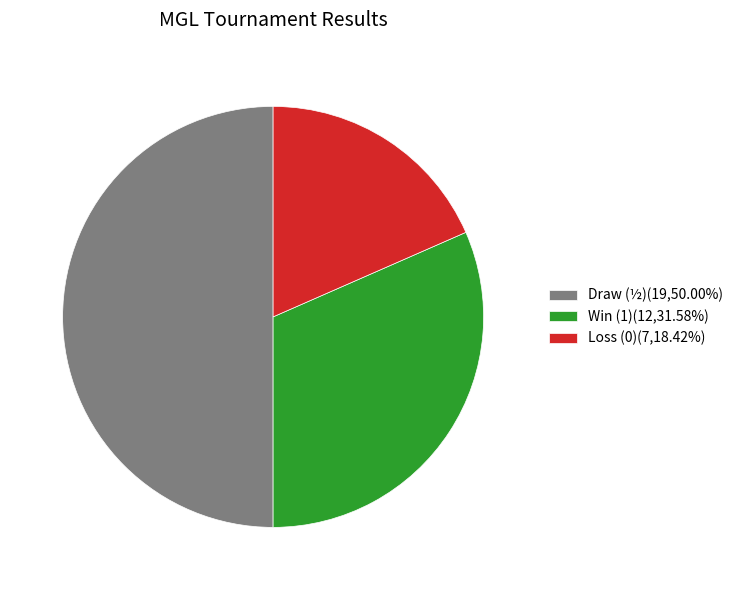

Approximately how many times larger is the value at Win (1)(12,31.58%) compared to Loss (0)(7,18.42%)?

1.7